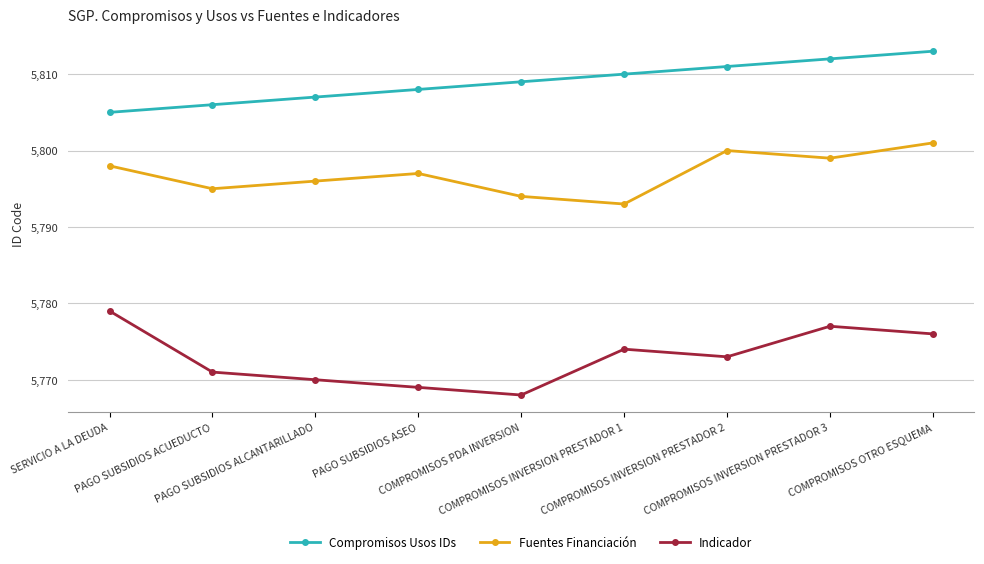

Where does the Fuentes Financiación series first go above 5797?

SERVICIO A LA DEUDA